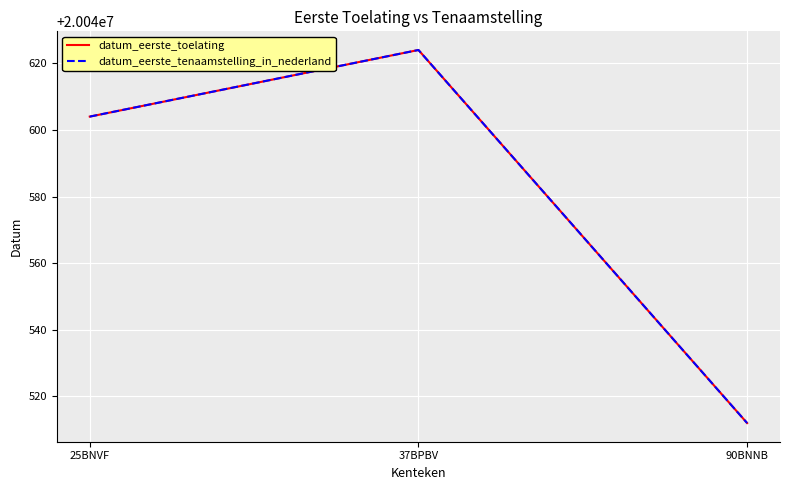

Does the chart display data point markers on the line(s)?

No